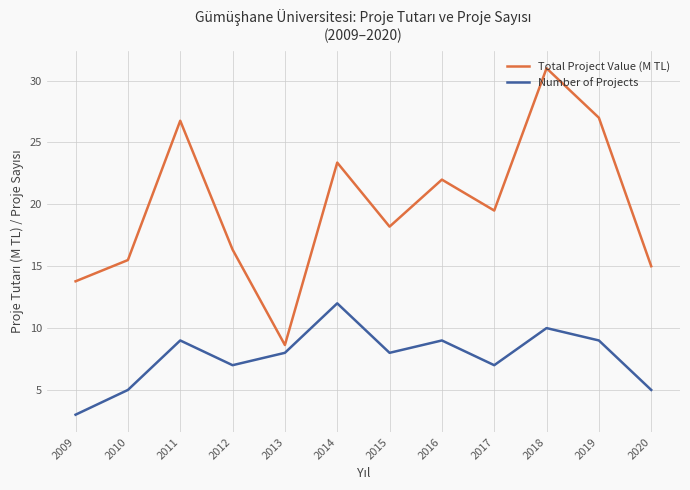

True or false: Total Project Value (M TL) and Number of Projects intersect in this chart.

False